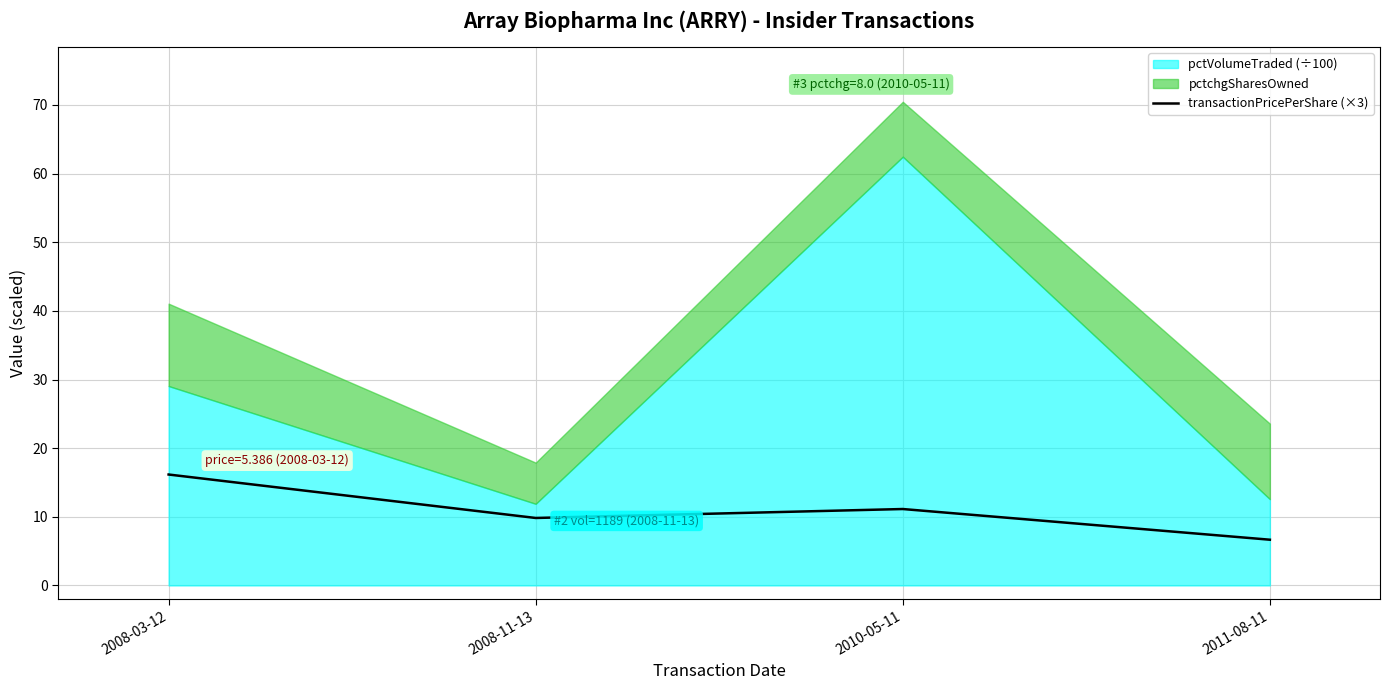

Which label corresponds to the smallest value in the chart?

2011-08-11